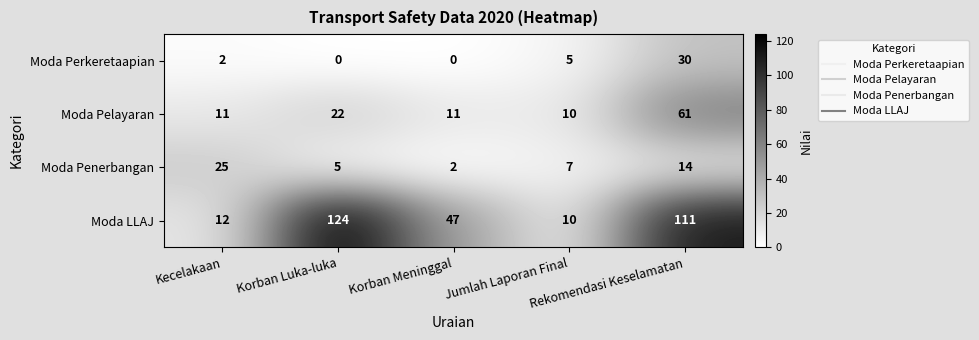

At how many categories does at least one series exceed 34?

3